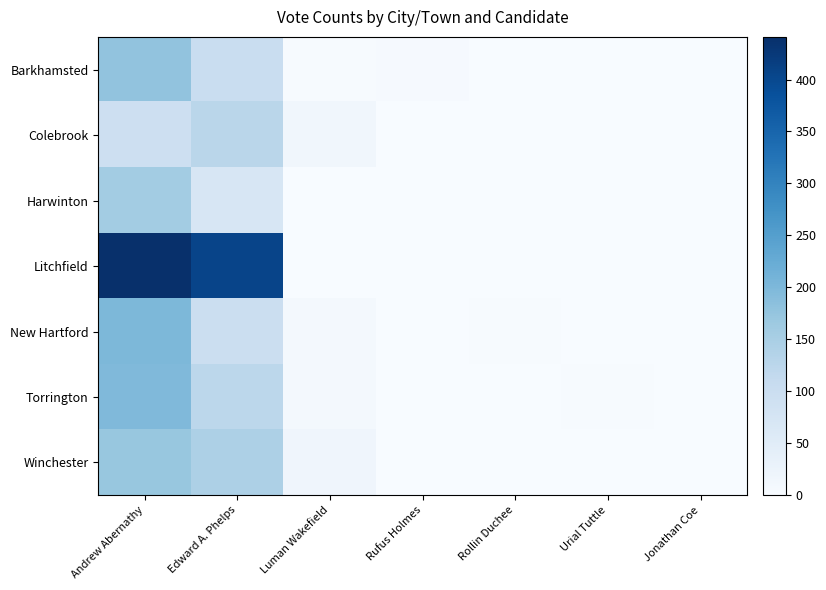

At Urial Tuttle, list the series in order from largest to smallest.

Torrington, Barkhamsted, Colebrook, Harwinton, Litchfield, New Hartford, Winchester